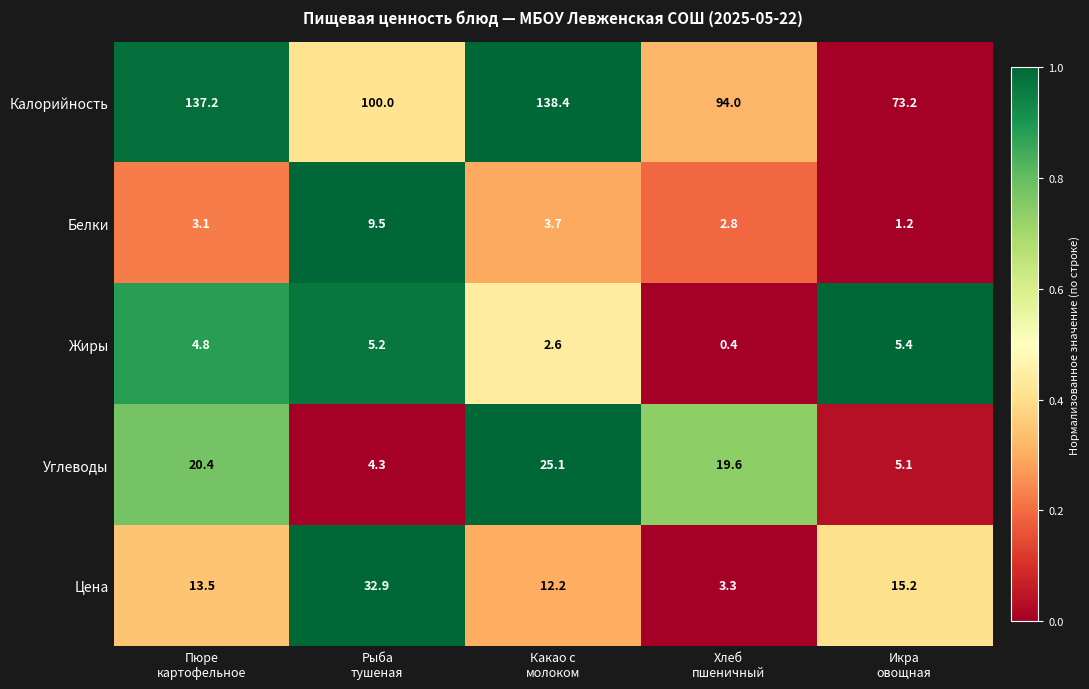

What is the difference between the highest and lowest values at Пюре
картофельное?

134.1